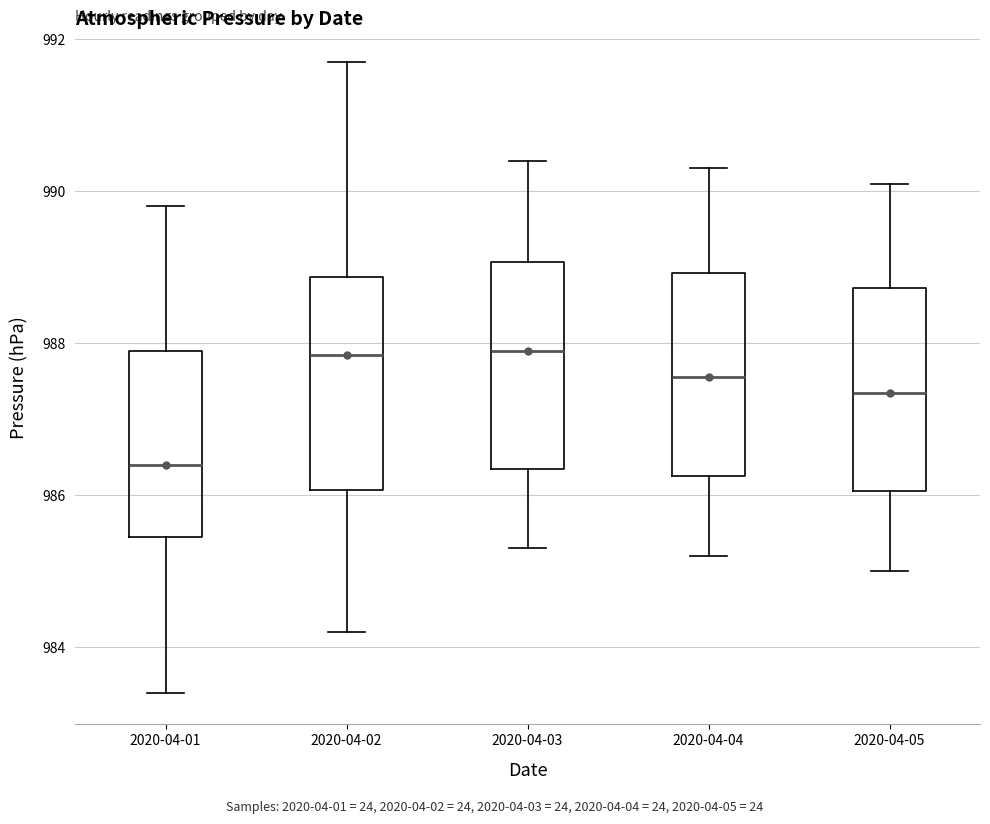

Reading left to right, transcribe this box plot: for each box, give where its median line is, the range the box spans, and where its two whiskers end, as read against the y-axis. The values are not printed on the chart, so give them approximately, as read against the axis.

2020-04-01: median 986.4, box 985.4 to 988.0, whiskers 983.4 to 989.8
2020-04-02: median 987.8, box 986.0 to 988.8, whiskers 984.2 to 991.8
2020-04-03: median 988.0, box 986.4 to 989.0, whiskers 985.4 to 990.4
2020-04-04: median 987.6, box 986.2 to 989.0, whiskers 985.2 to 990.4
2020-04-05: median 987.4, box 986.0 to 988.8, whiskers 985.0 to 990.2